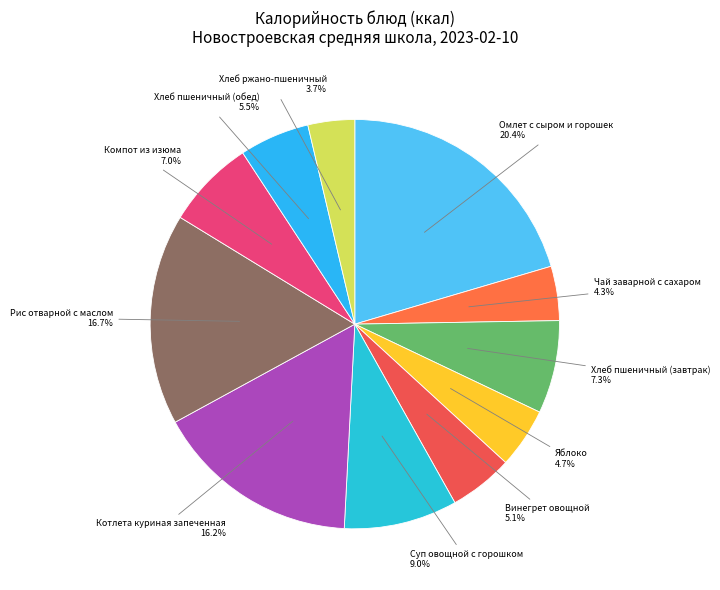

Count the number of slices in the pie.

11